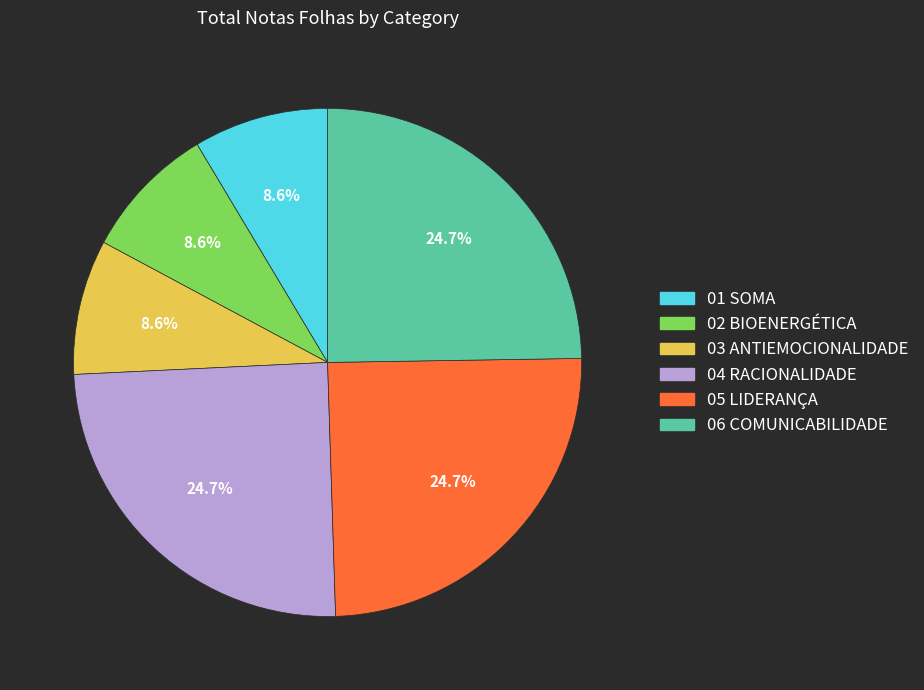

Count the number of slices in the pie.

6